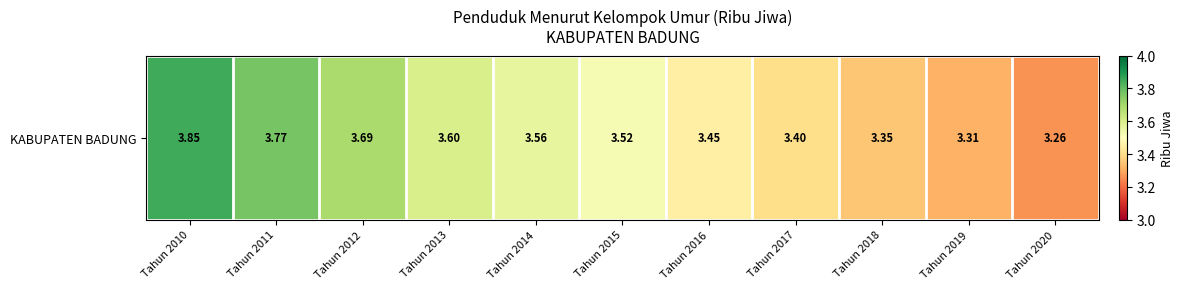

Which has a higher value, Tahun 2010 or Tahun 2020?

Tahun 2010